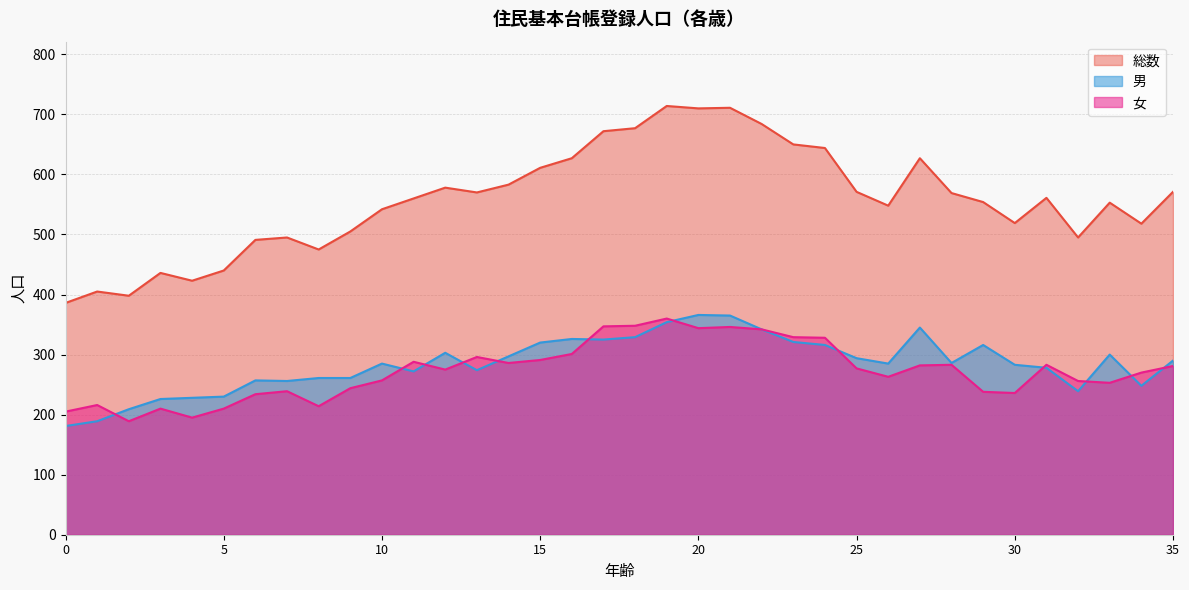

At 24, list the series in order from smallest to largest.

男, 女, 総数